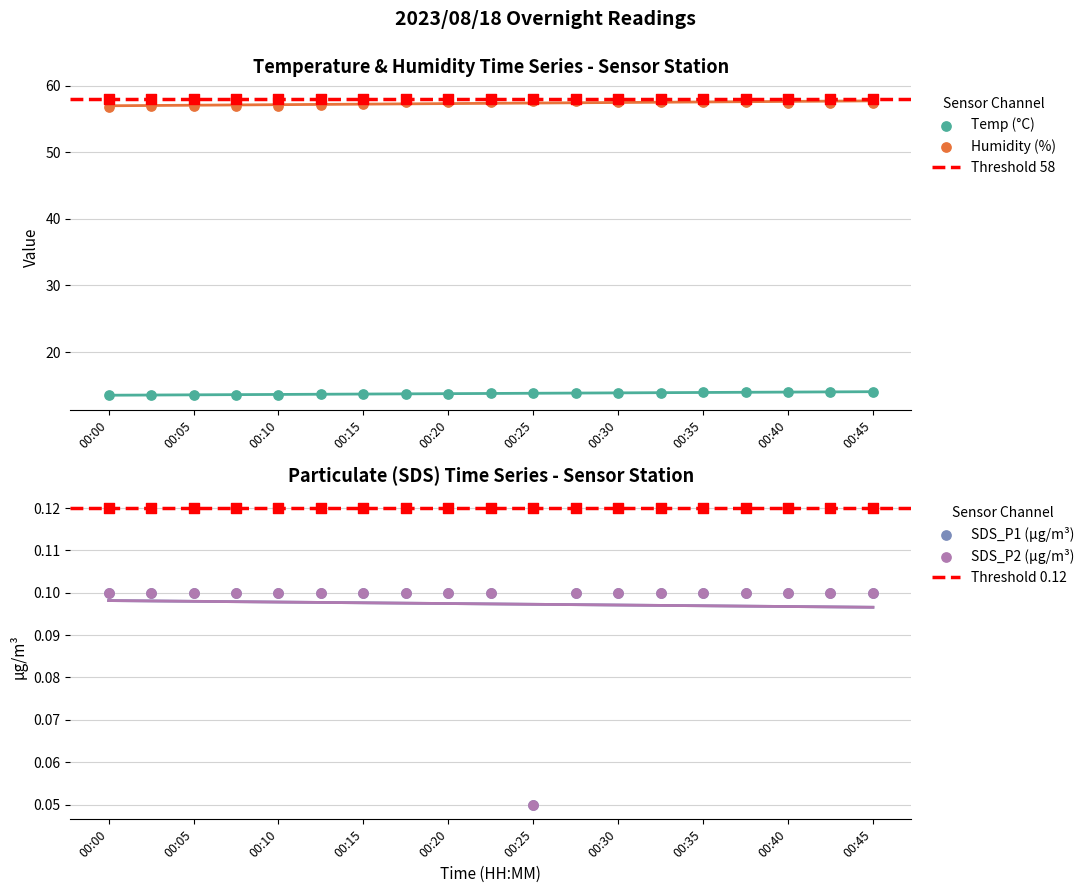

What is the total value across all series at 00:00?

70.5